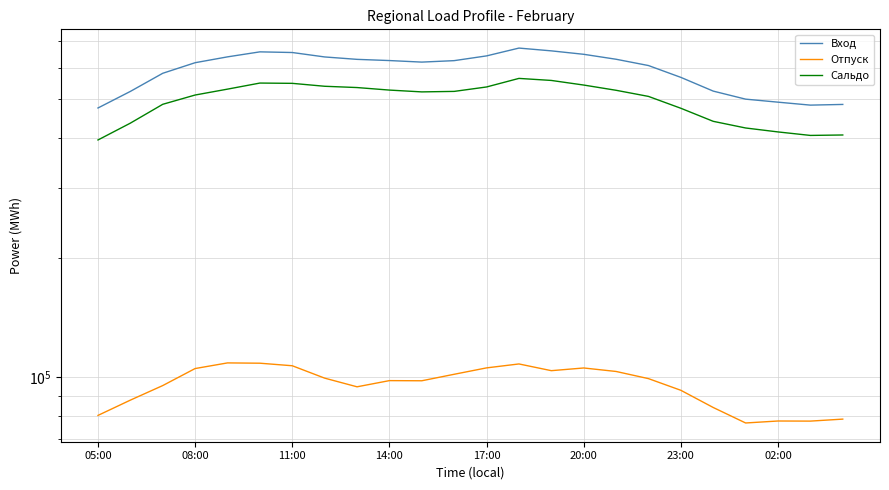

Rank the series by their maximum value, from lowest to highest.

Отпуск, Сальдо, Вход